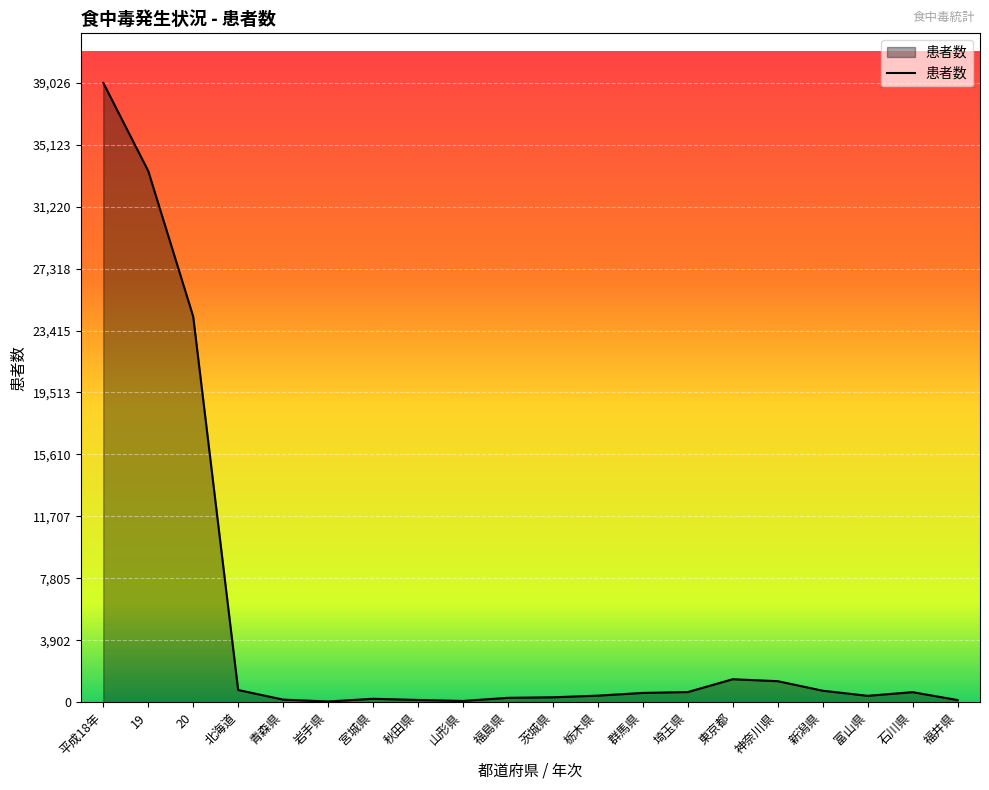

Where does the data first go above 579?

平成18年